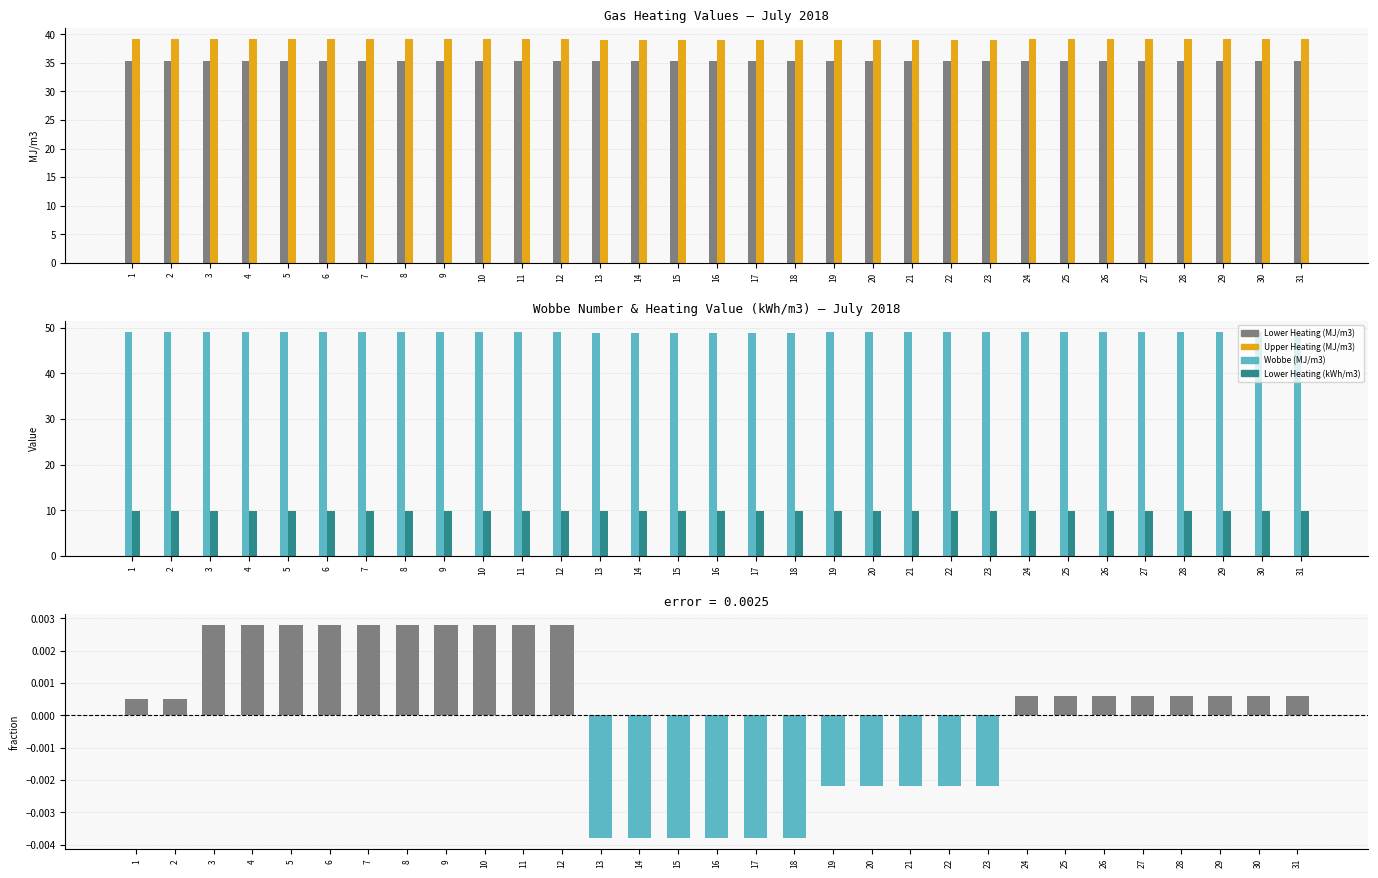

List the series in order of their peak value, highest first.

Wobbe Number (MJ/m3), Upper Heating Value (MJ/m3), Lower Heating Value (MJ/m3), Lower Heating Value (kWh/m3), Residual (Upper - Lower - mean)